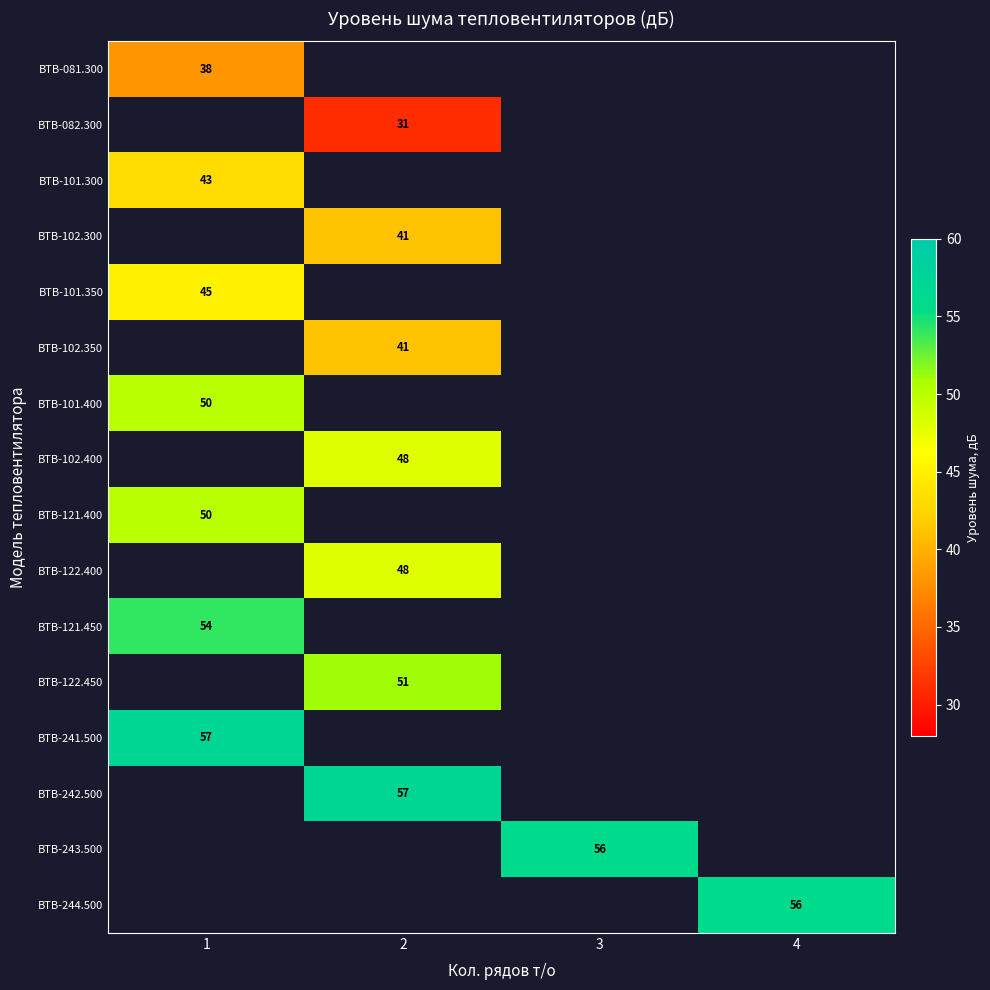

The ВТВ-241.500 series shows 76 at 1. True or false?

False